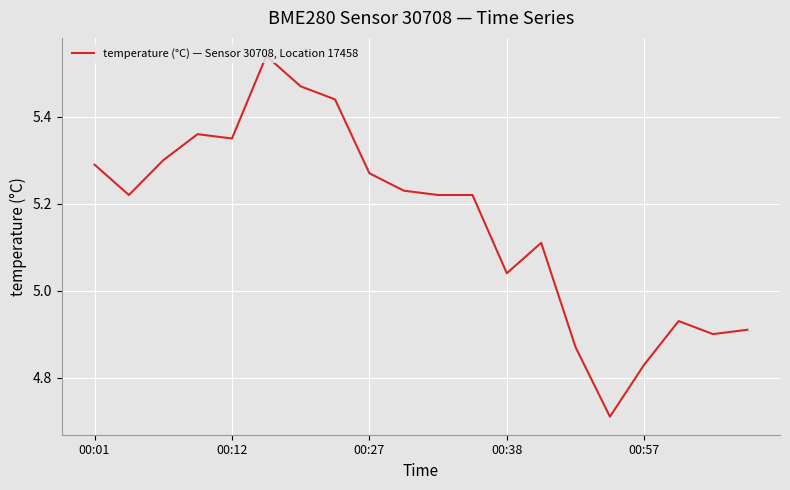

How many interior local peaks (higher than both neighbors) does the data have?

4